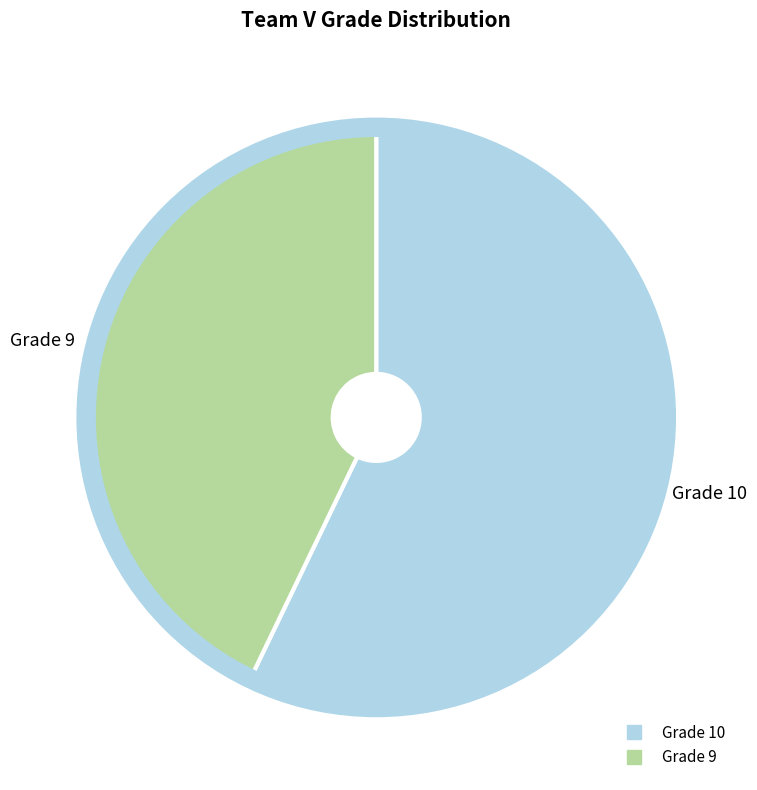

Is there a majority slice in this chart?

Yes